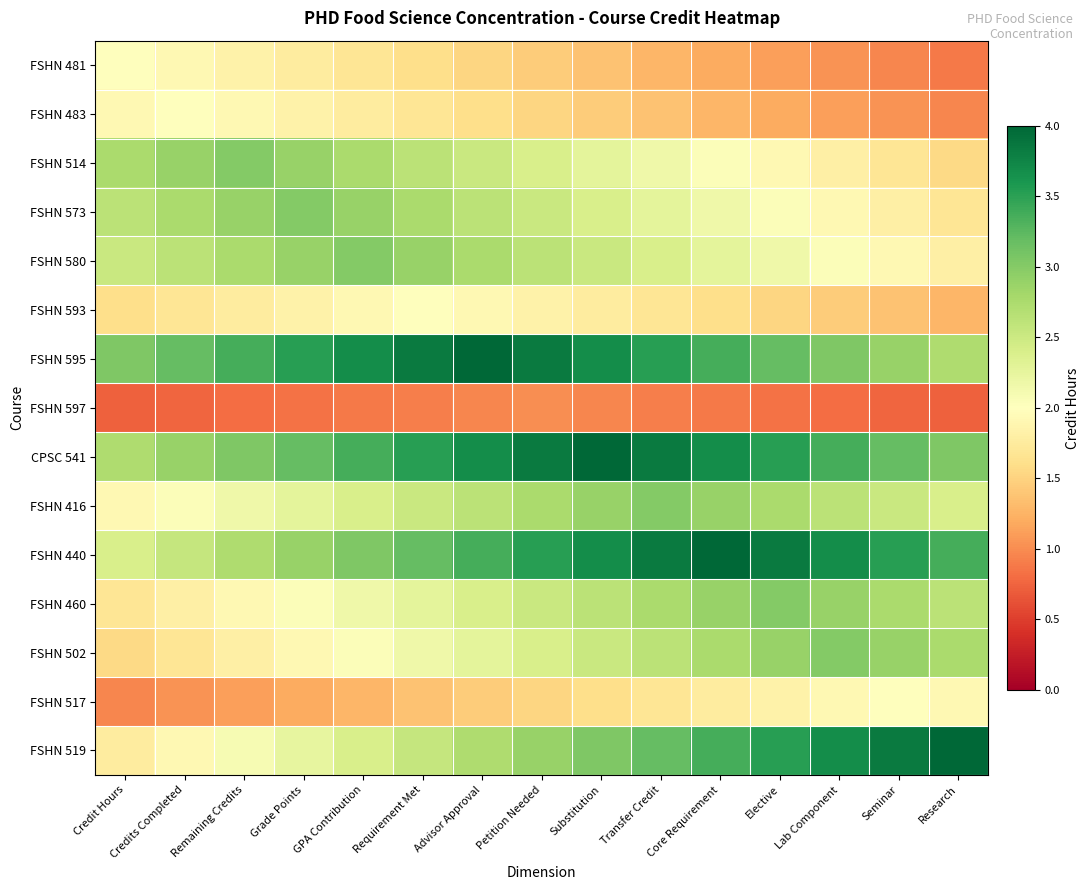

What is the spread (max minus min) of values at Elective?

3.0